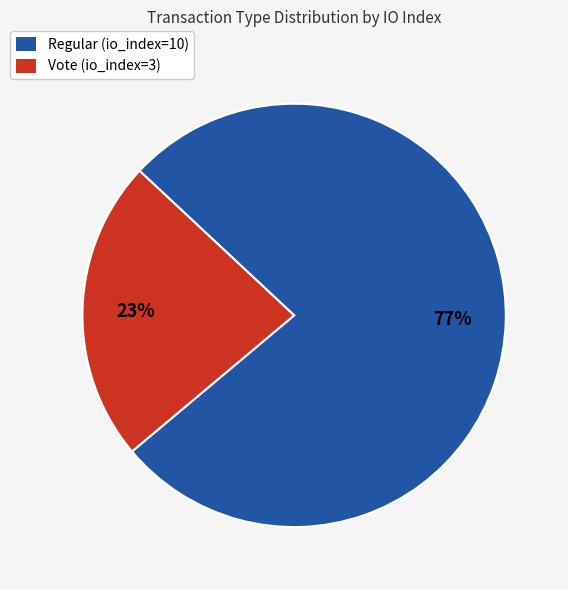

Combined, do Regular (io_index=10) and Vote (io_index=3) account for over 50%?

Yes